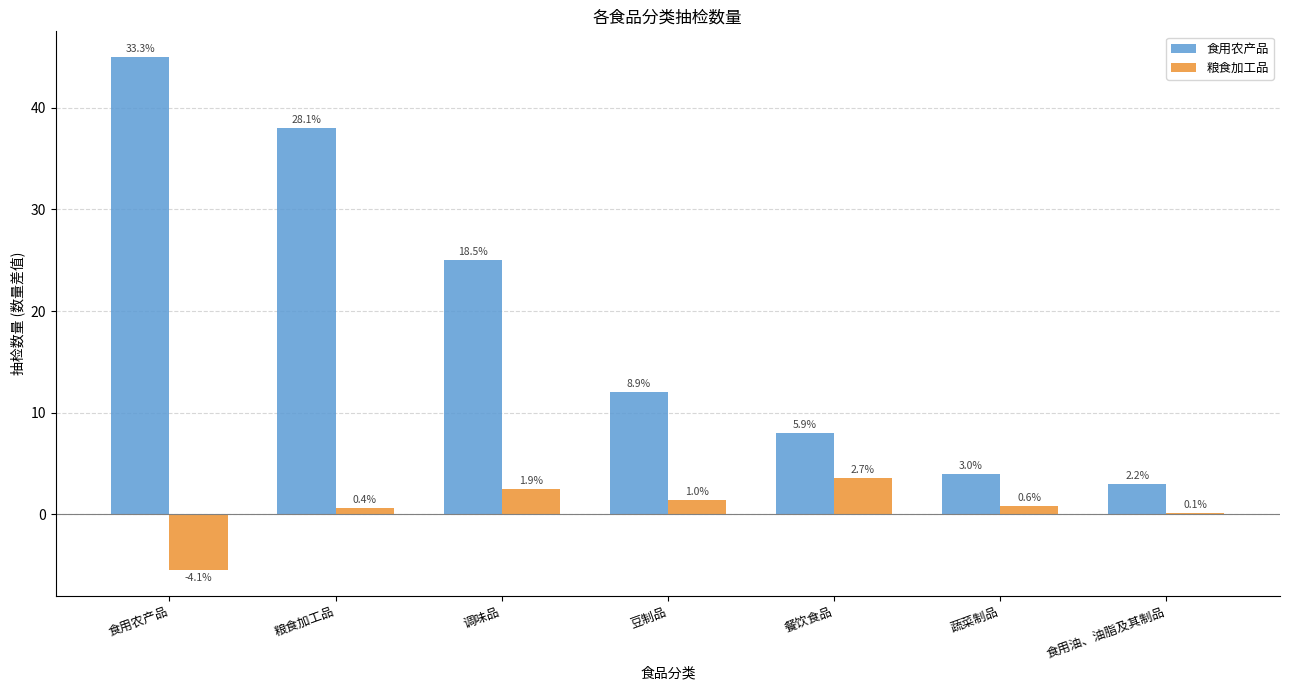

Between 豆制品 and 食用油、油脂及其制品, which is larger?

豆制品